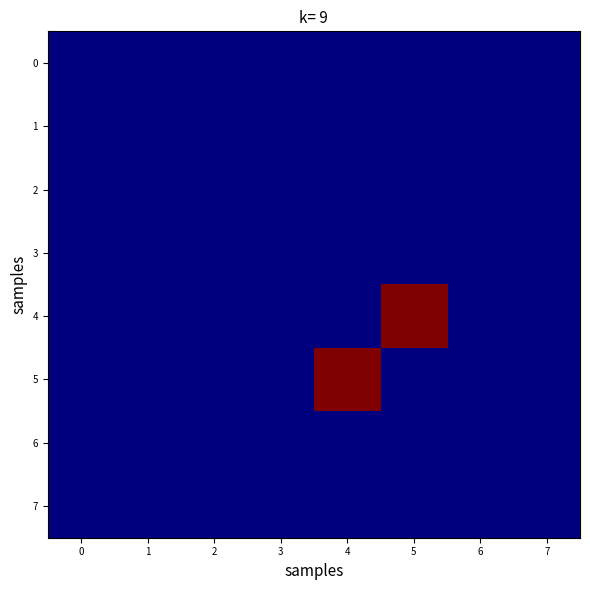

What is the difference between the highest and lowest values at 3?

9.8